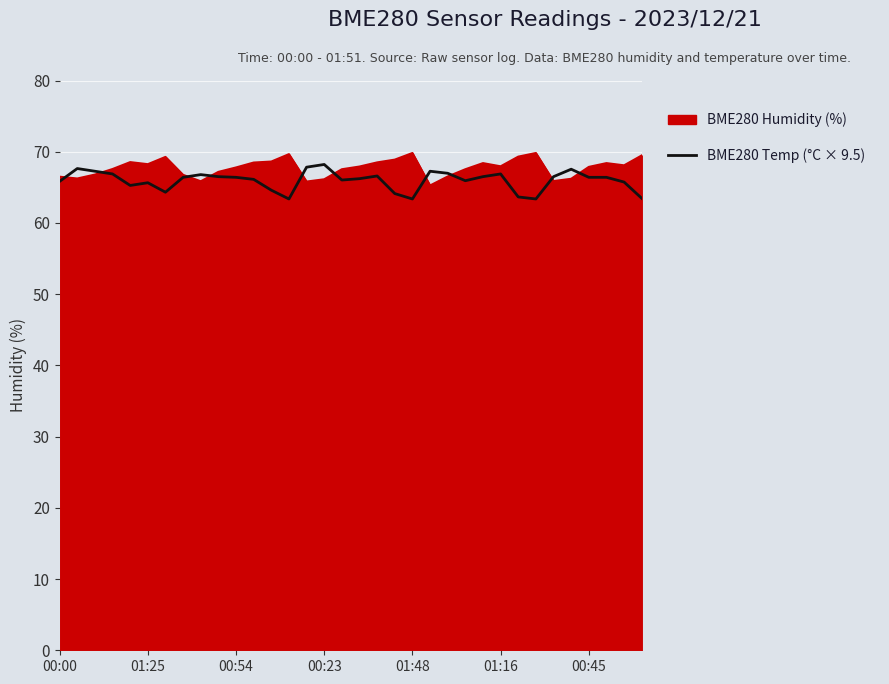

How many series are shown in this chart?

2